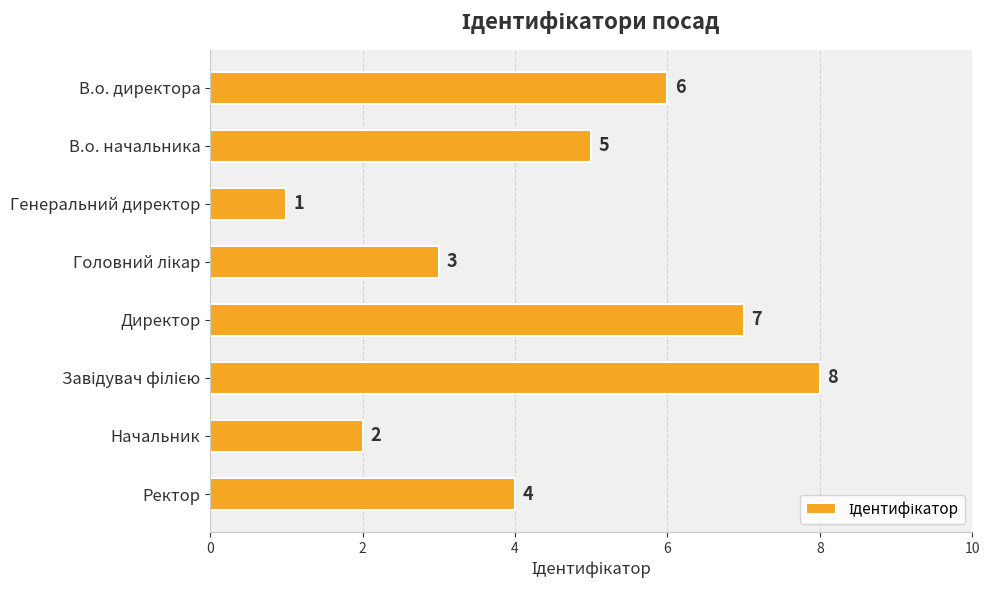

What is the difference between the maximum and minimum values?

7